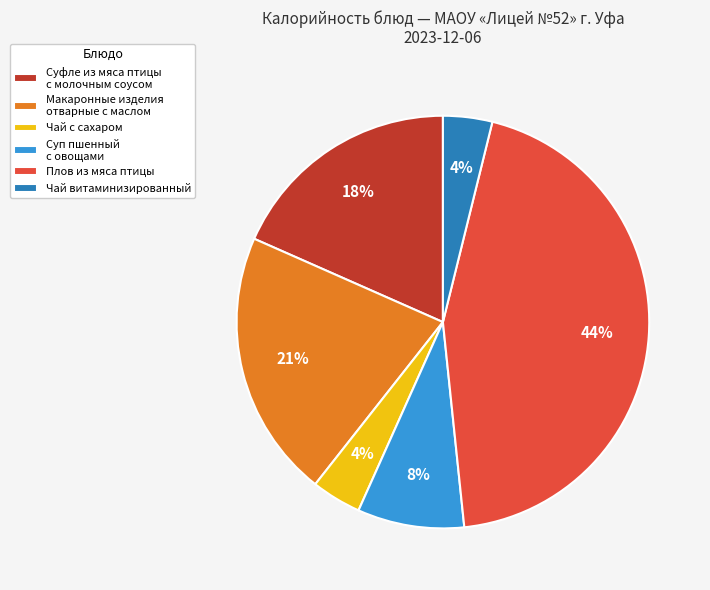

How many segments does this pie chart have?

6